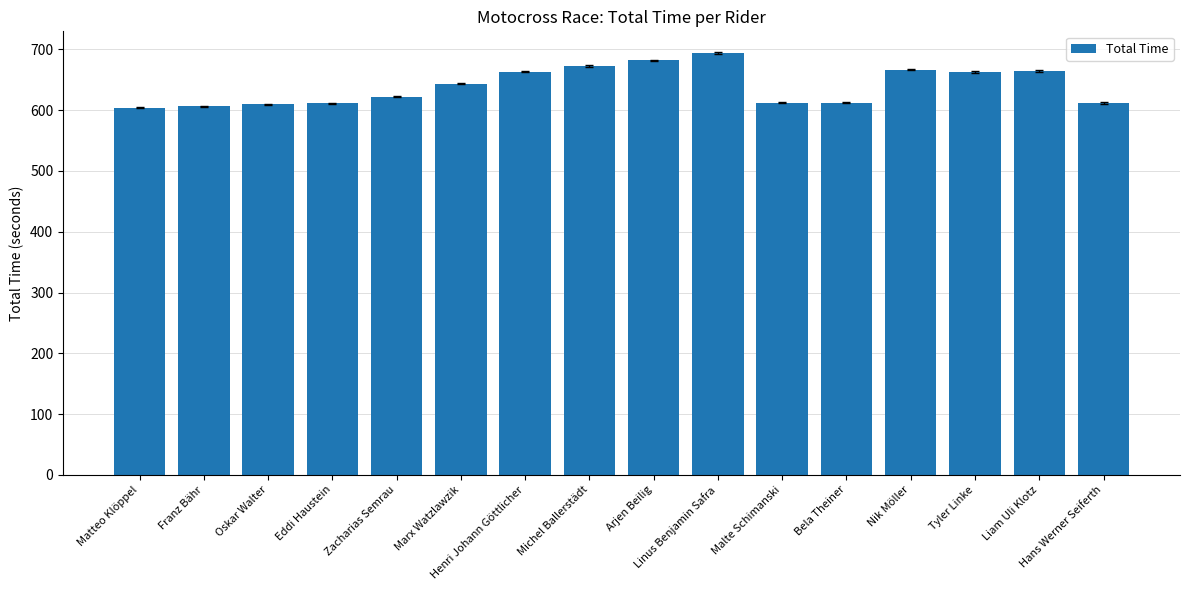

At which label is the value closest to 649?

Marx Watzlawzik